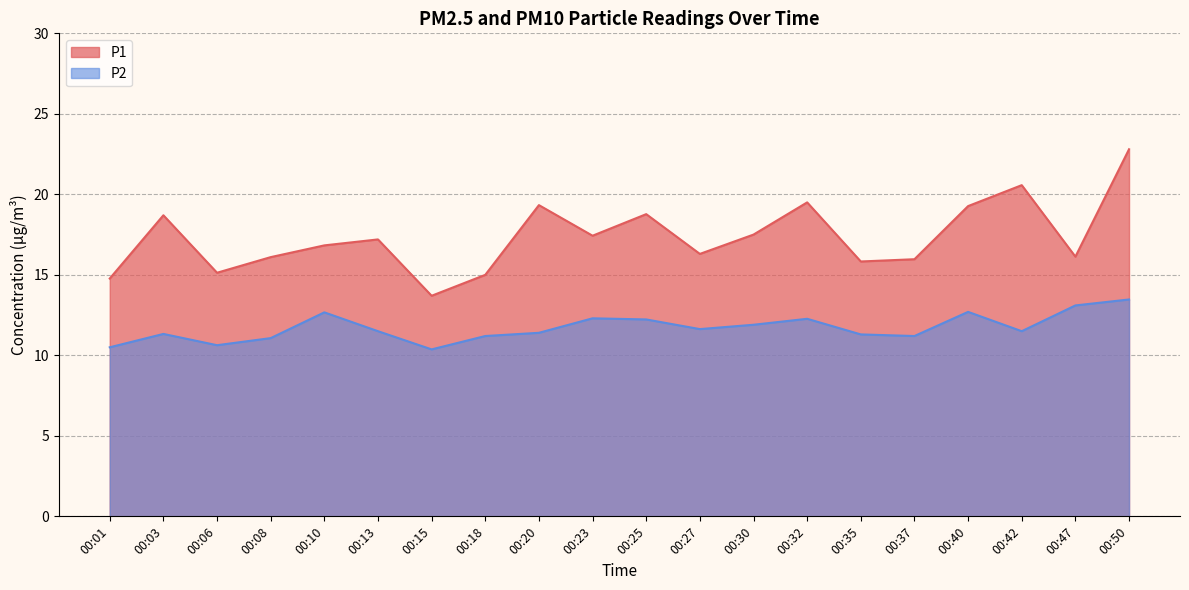

Does the chart have visible grid lines?

Yes